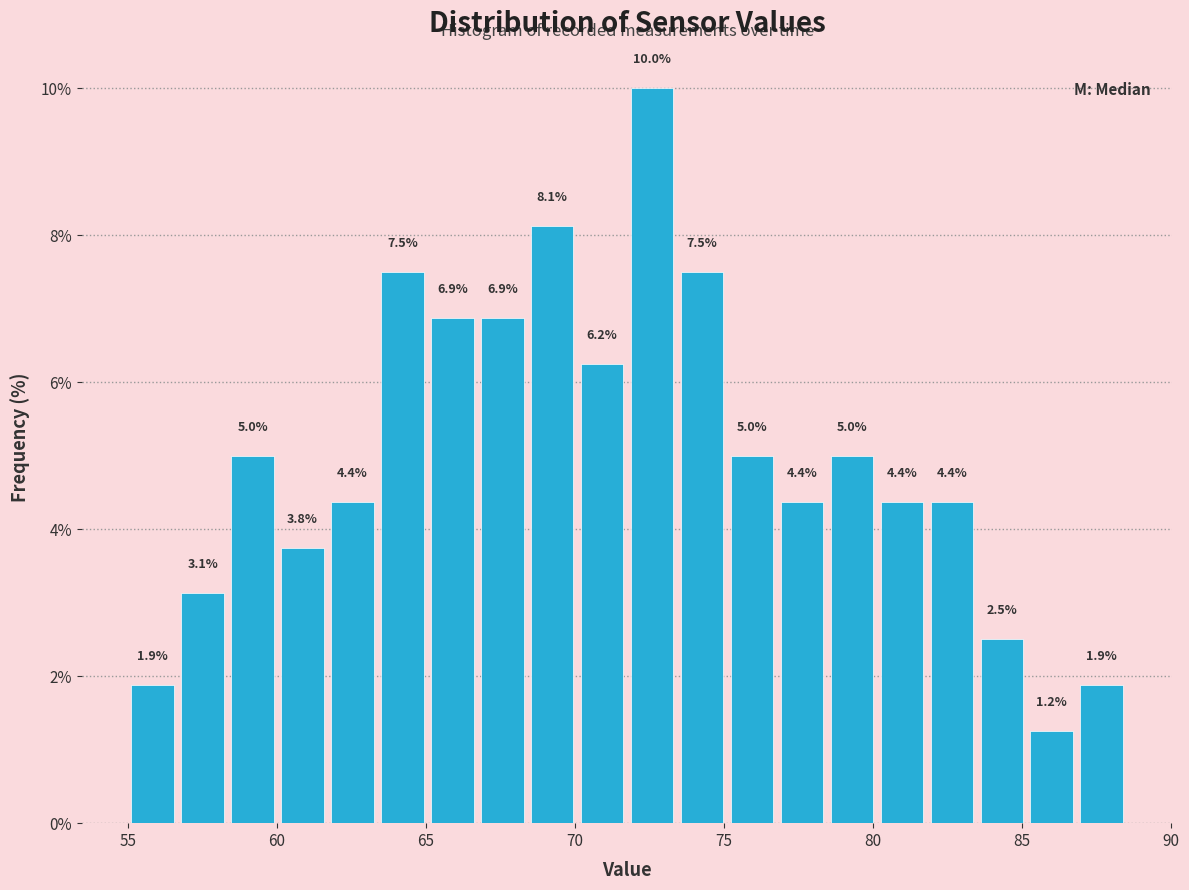

Read against the x-axis, roughly where is the centre of the tallest bar?

72.5